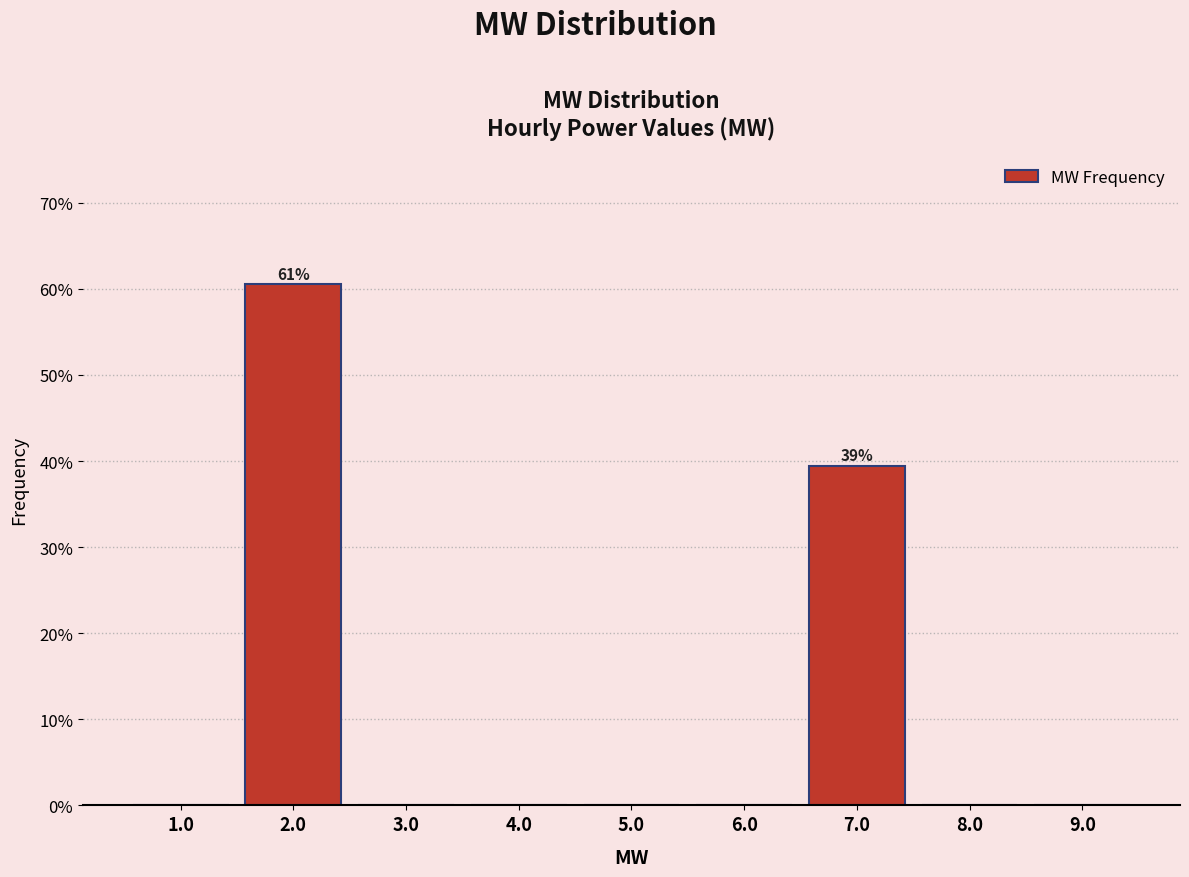

Which range on the x-axis has the tallest bar?

1.5 to 2.5